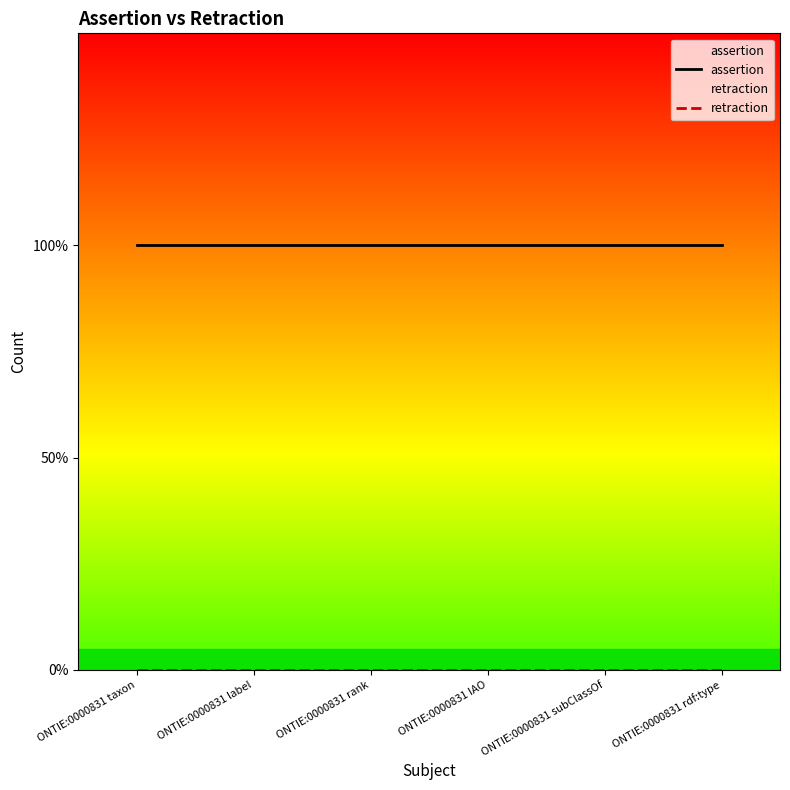

Reading left to right, transcribe all the data shown in this chart.

assertion: ONTIE:0000831 taxon=1	ONTIE:0000831 label=1	ONTIE:0000831 rank=1	ONTIE:0000831 IAO=1	ONTIE:0000831 subClassOf=1	ONTIE:0000831 rdf:type=1
retraction: ONTIE:0000831 taxon=0	ONTIE:0000831 label=0	ONTIE:0000831 rank=0	ONTIE:0000831 IAO=0	ONTIE:0000831 subClassOf=0	ONTIE:0000831 rdf:type=0